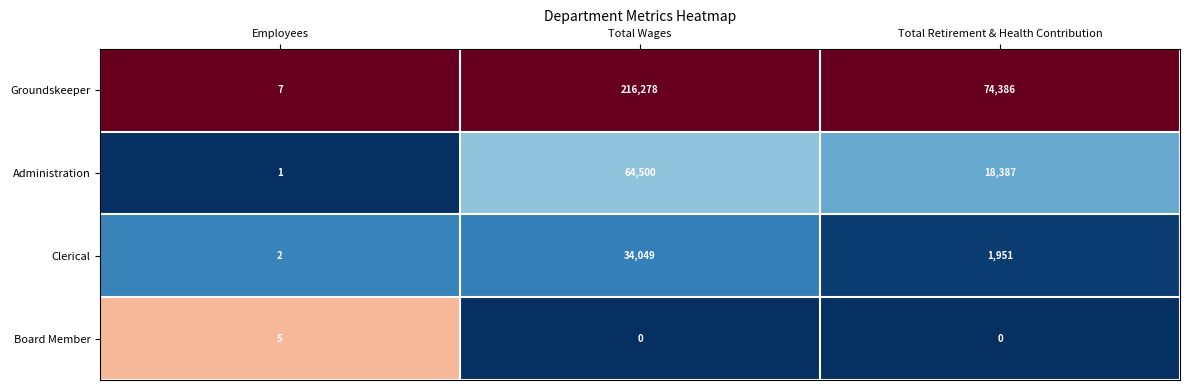

Reading left to right, what are all the values shown in this chart?

Groundskeeper: 7	216278	74386
Administration: 1	64500	18387
Clerical: 2	34049	1951
Board Member: 5	0	0